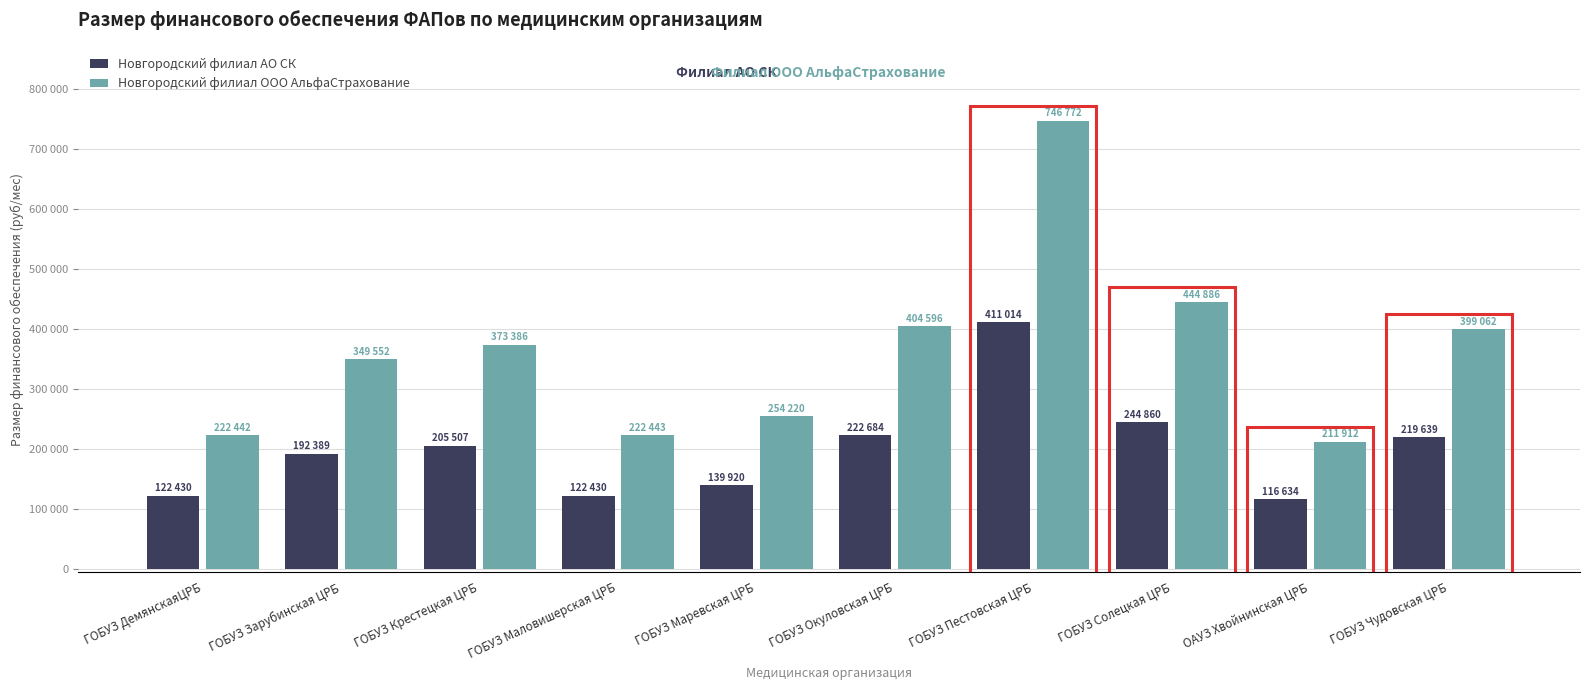

What are all the series names shown in the legend?

Новгородский филиал АО СК, Новгородский филиал ООО АльфаСтрахование